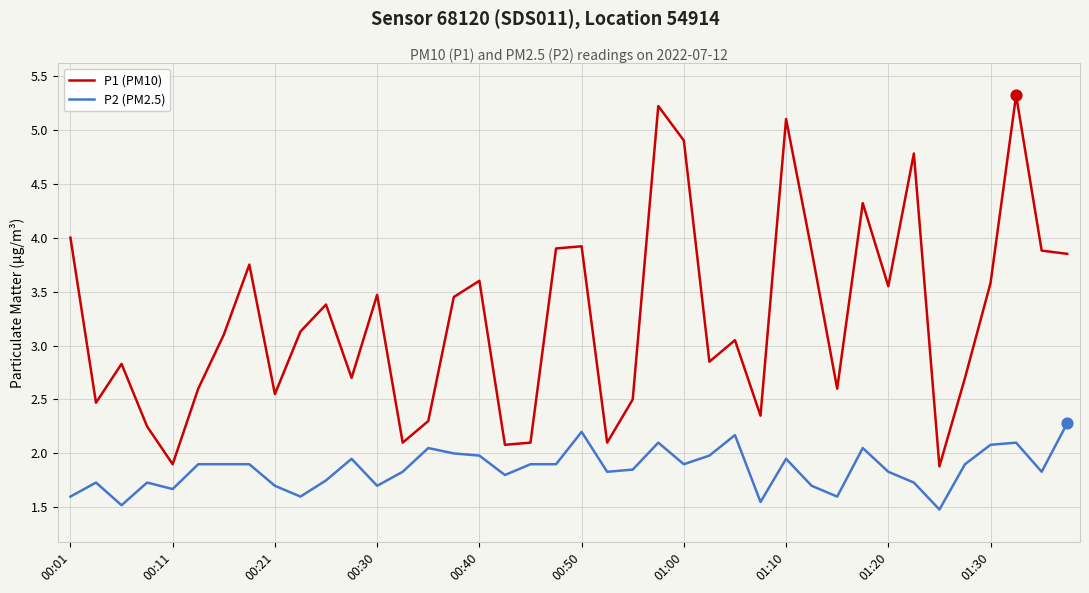

Which series has the largest total across all categories?

P1 (PM10)